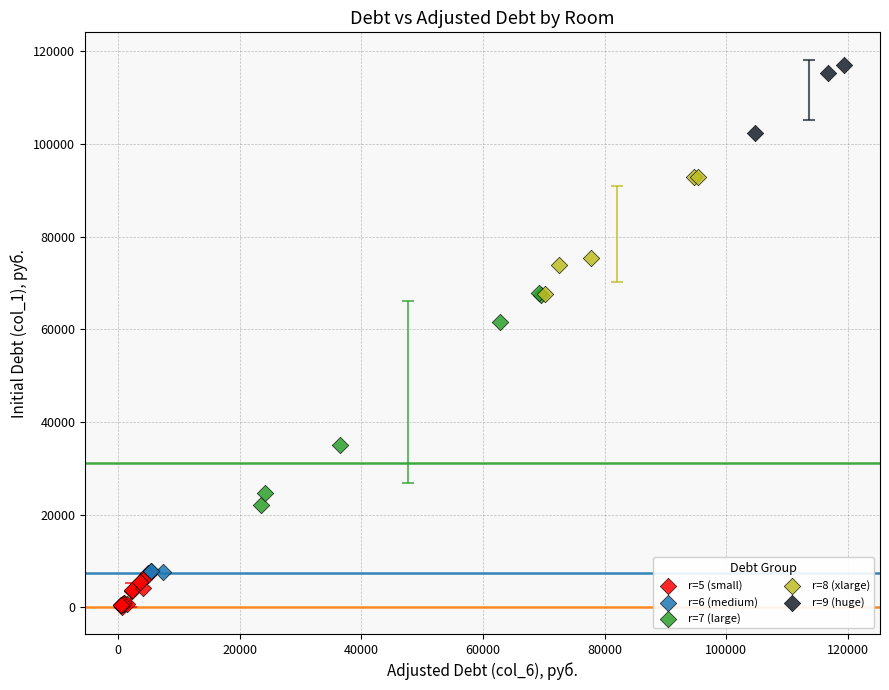

What are all the series names shown in the legend?

r=5 (small), r=6 (medium), r=7 (large), r=8 (xlarge), r=9 (huge)